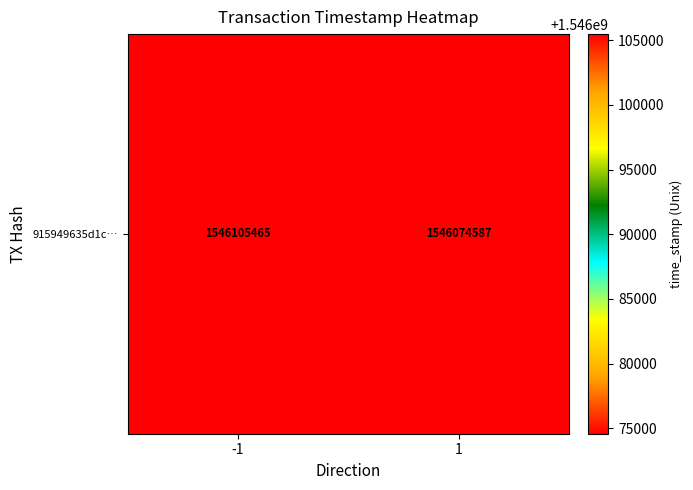

Reading left to right, extract all data points from this chart.

1546105465	1546074587